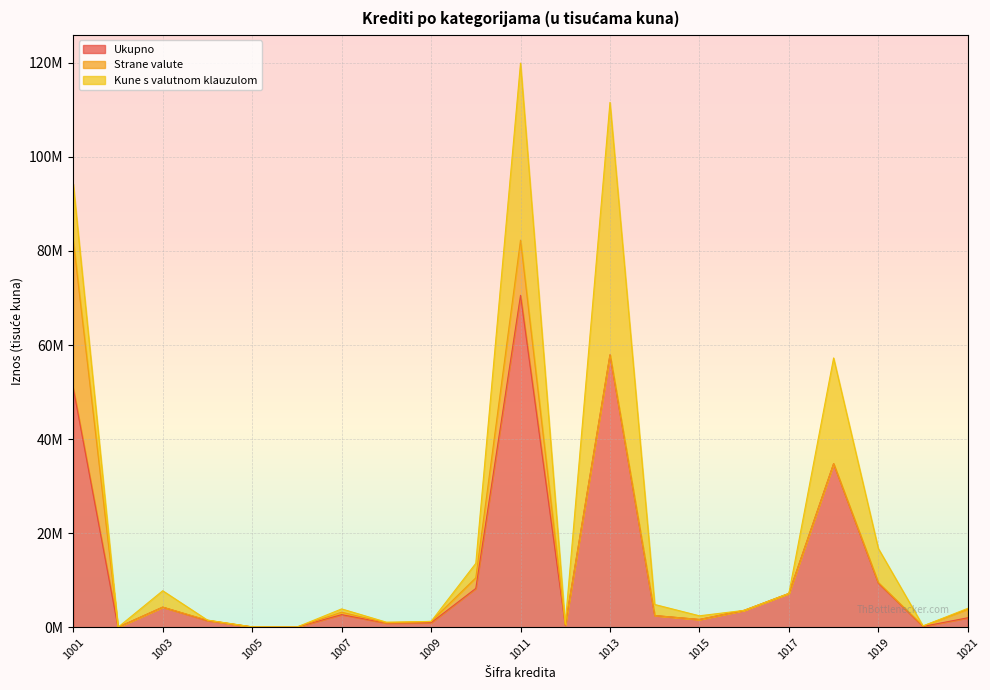

Which series has the widest spread of values?

Ukupno